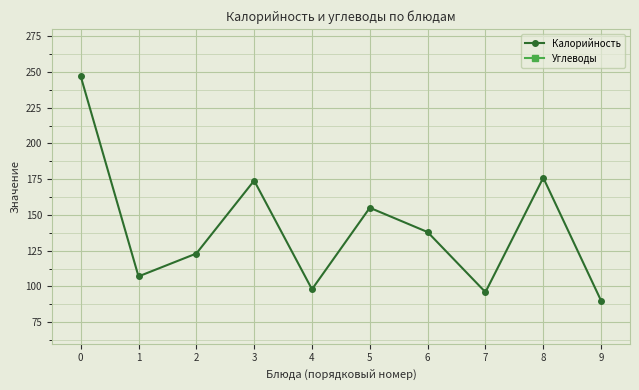

What is the difference between the maximum and minimum values in the Калорийность series?

157